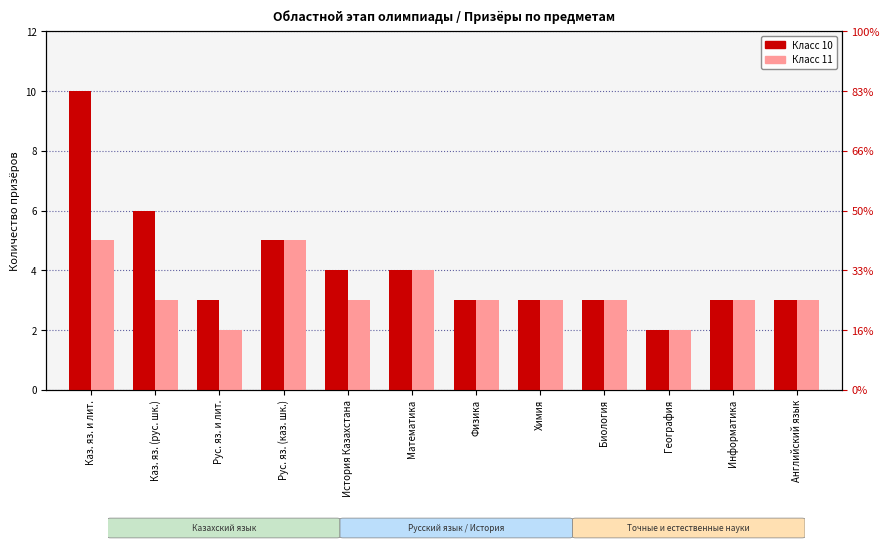

What is the difference between the Класс 11 values at Рус. яз. (каз. шк.) and География?

3